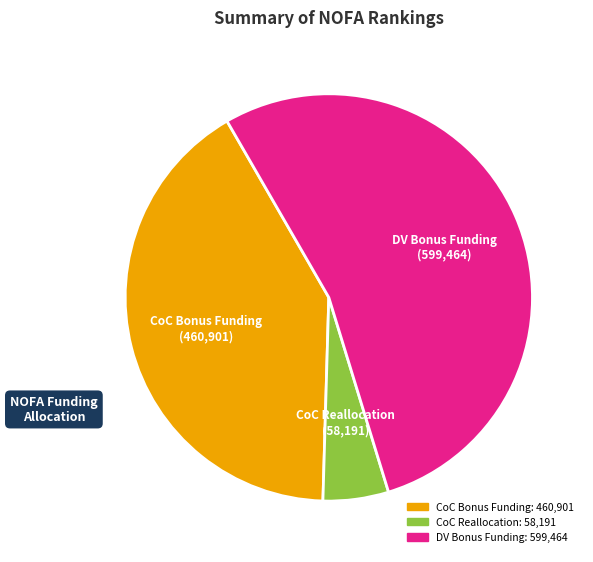

Which slice is the smallest?

CoC Reallocation